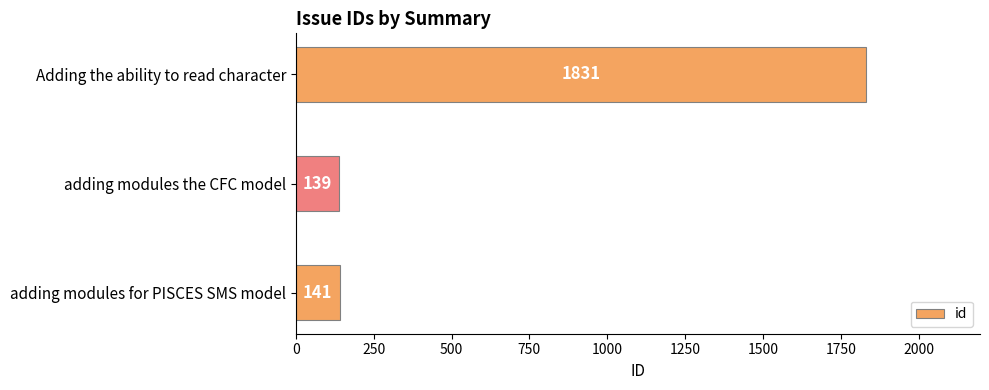

What is the change in value from adding modules the CFC model to Adding the ability to read character?

+1692